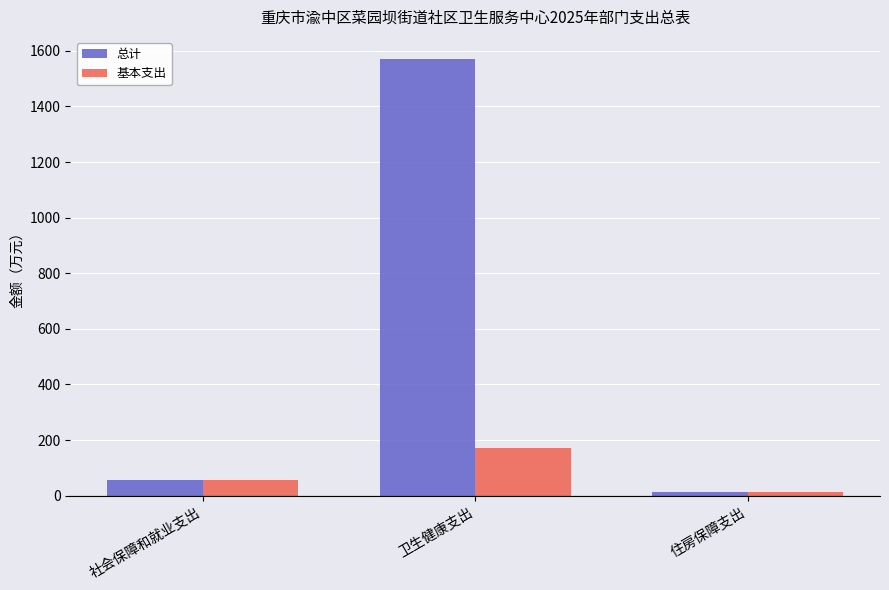

At which category is the sum across all series the highest?

卫生健康支出